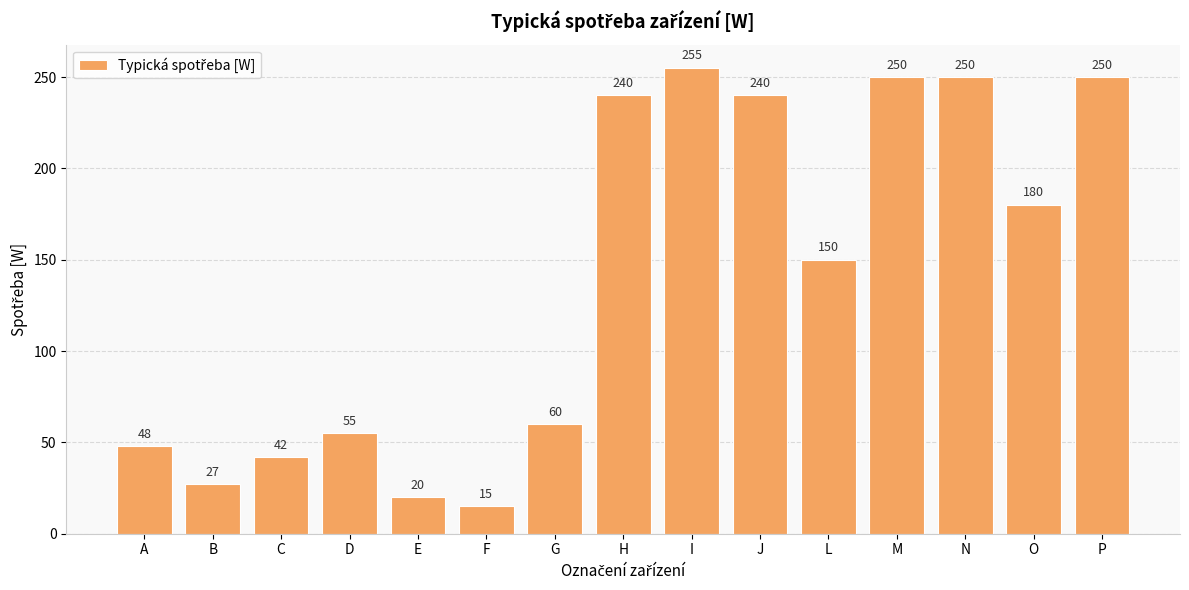

Reading left to right, list all the values displayed in this chart.

A=48	B=27	C=42	D=55	E=20	F=15	G=60	H=240	I=255	J=240	L=150	M=250	N=250	O=180	P=250